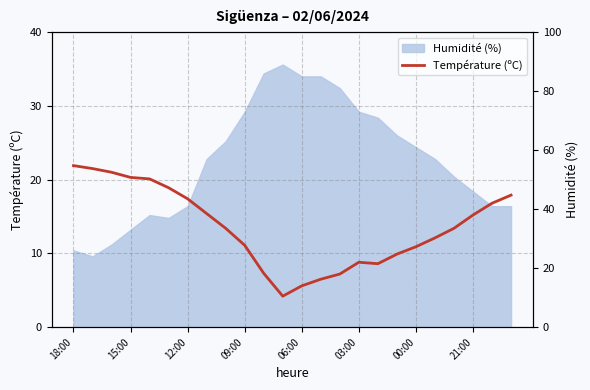

How many interior local valleys (lower than both neighbors) does the data have?

2